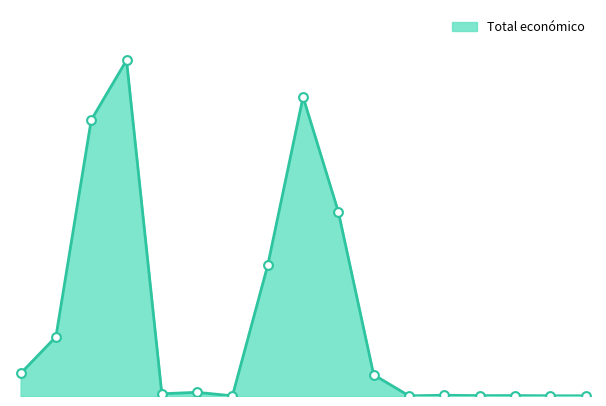

Is this an area chart (filled region under the line)?

Yes